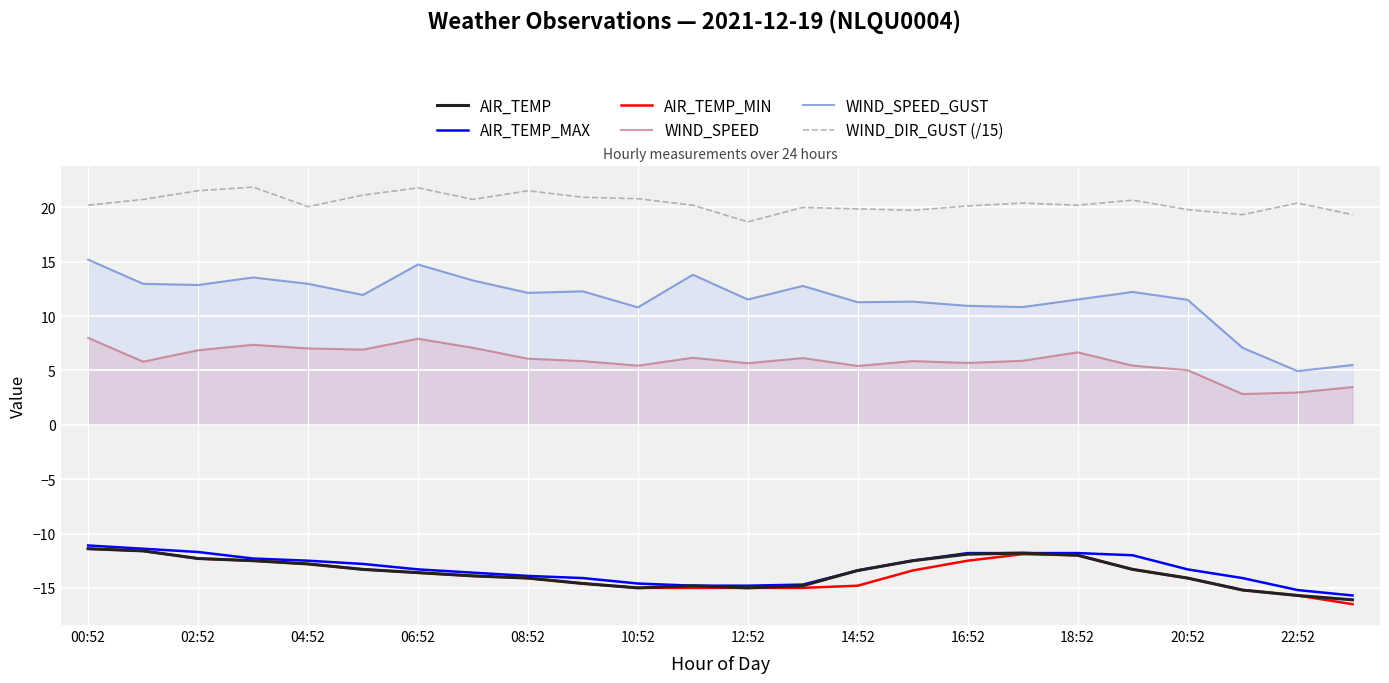

What is the total value across all series at 08:52?

-2.3